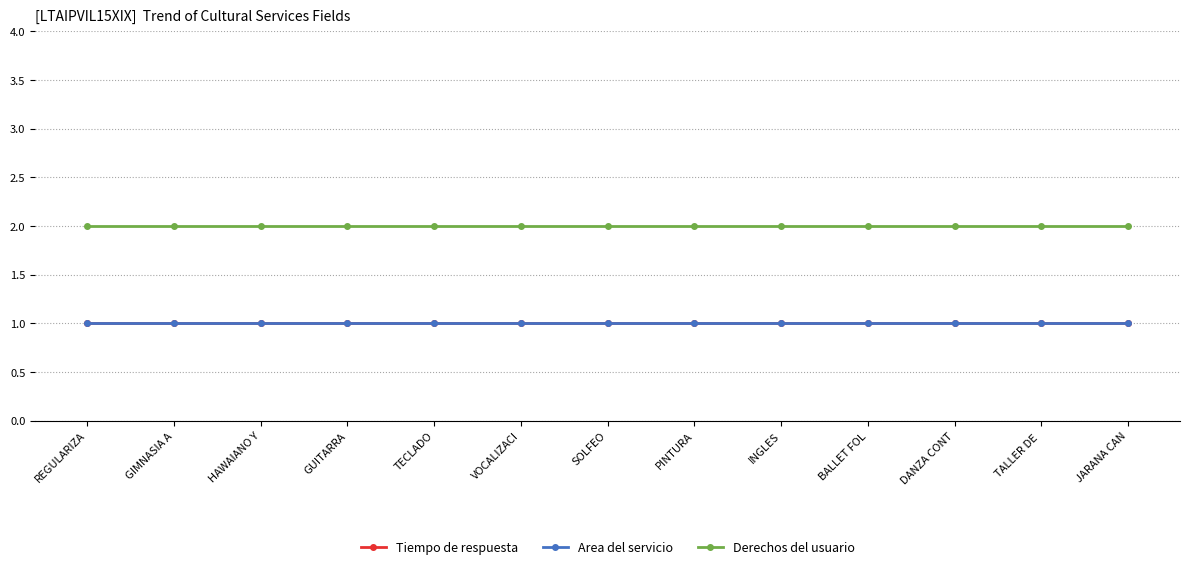

Is this an area chart (filled region under the line)?

No